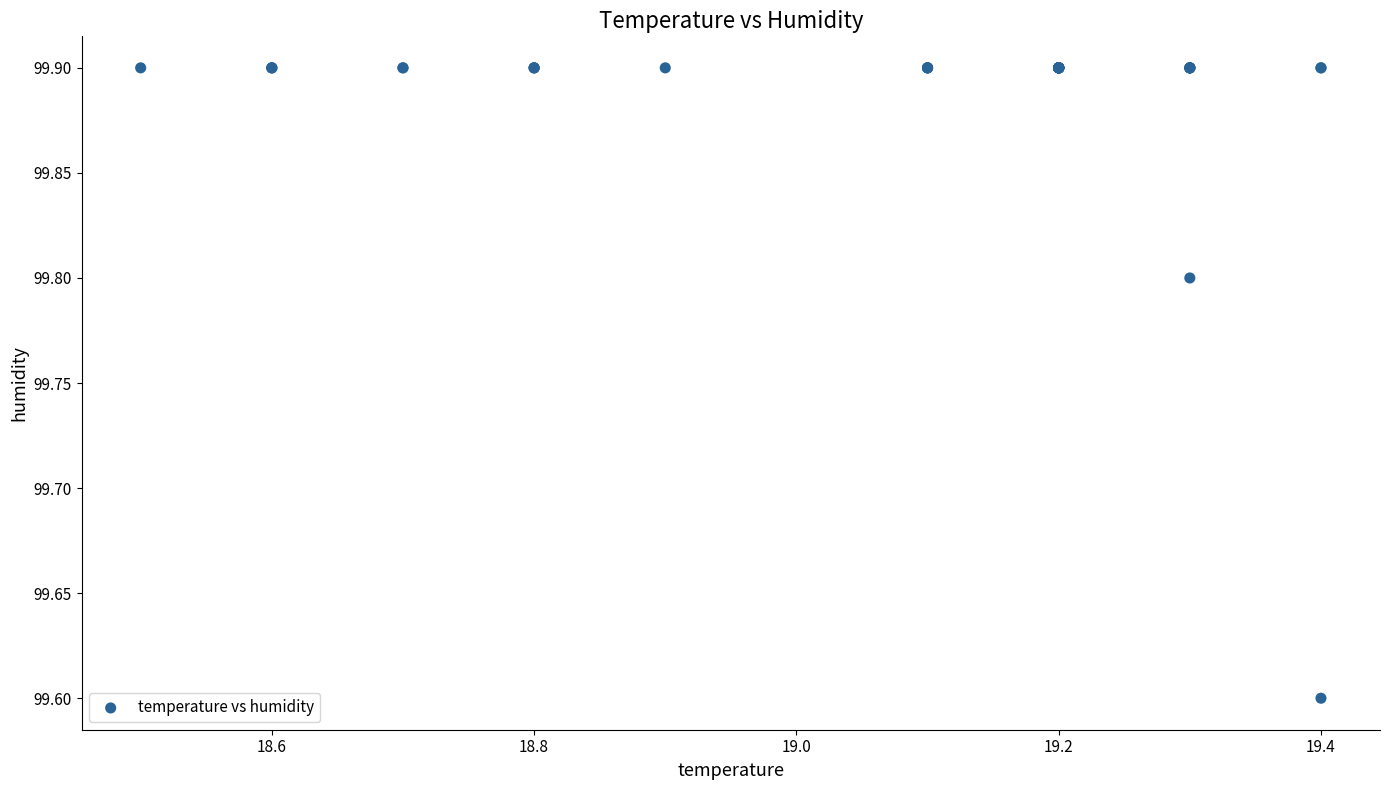

What Y value in the scatter plot is closest to 99?

99.6